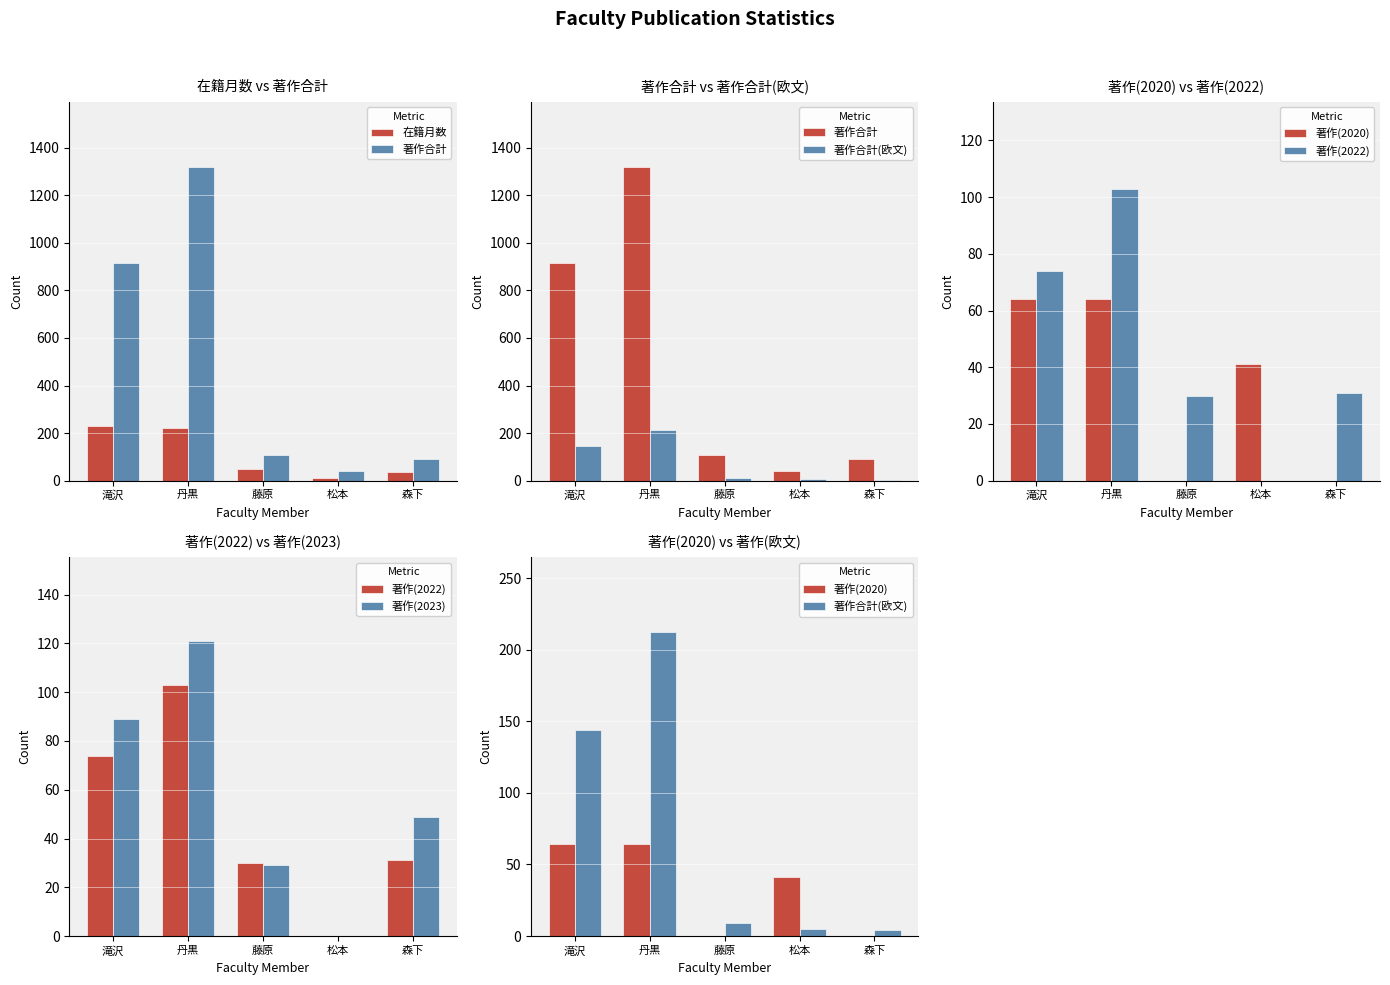

At 森下, list the series in order from largest to smallest.

著作合計, 著作(2023), 在籍月数, 著作(2022), 著作合計(欧文), 著作(2020)